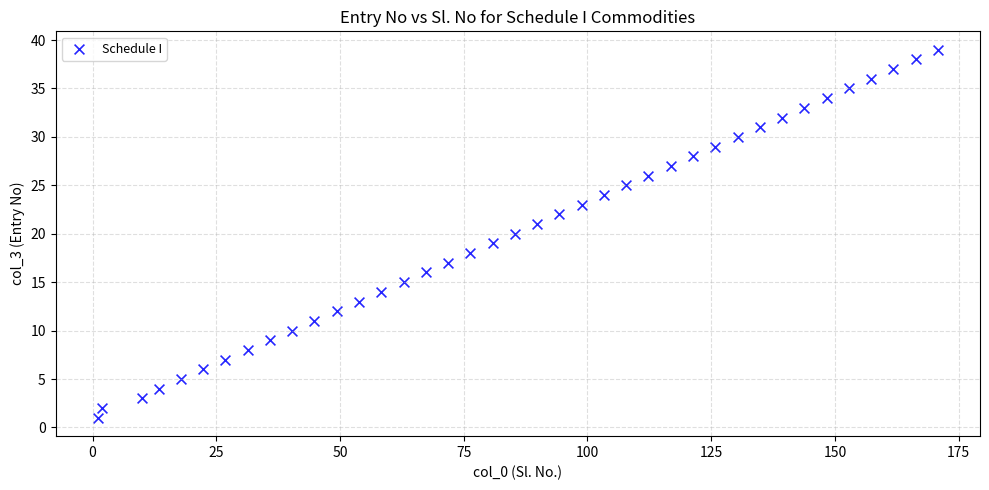

What is the range of Y values (max minus min)?

38